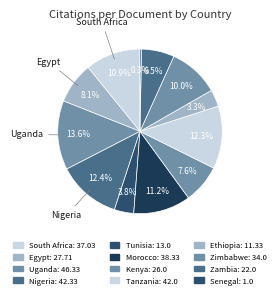

Count the number of slices in the pie.

12